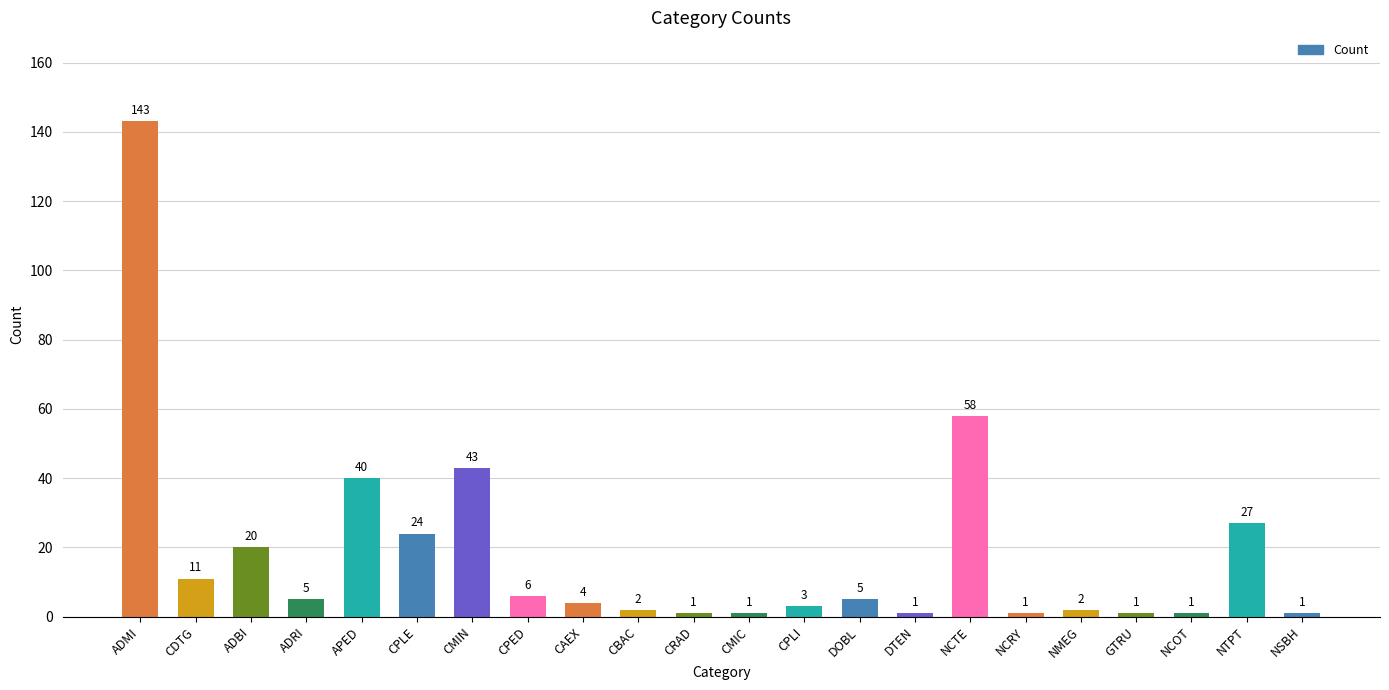

What is the smallest value displayed?

1